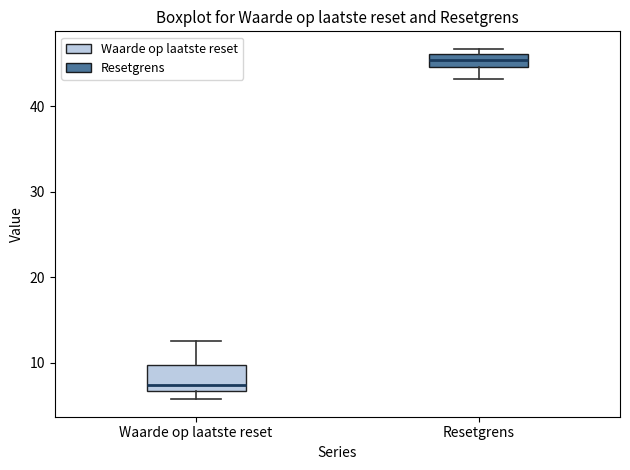

Which box's median line is the lowest?

Waarde op laatste reset